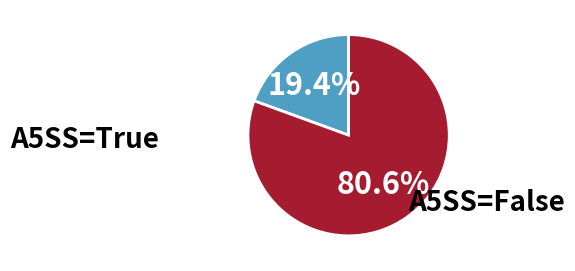

How many segments does this pie chart have?

2